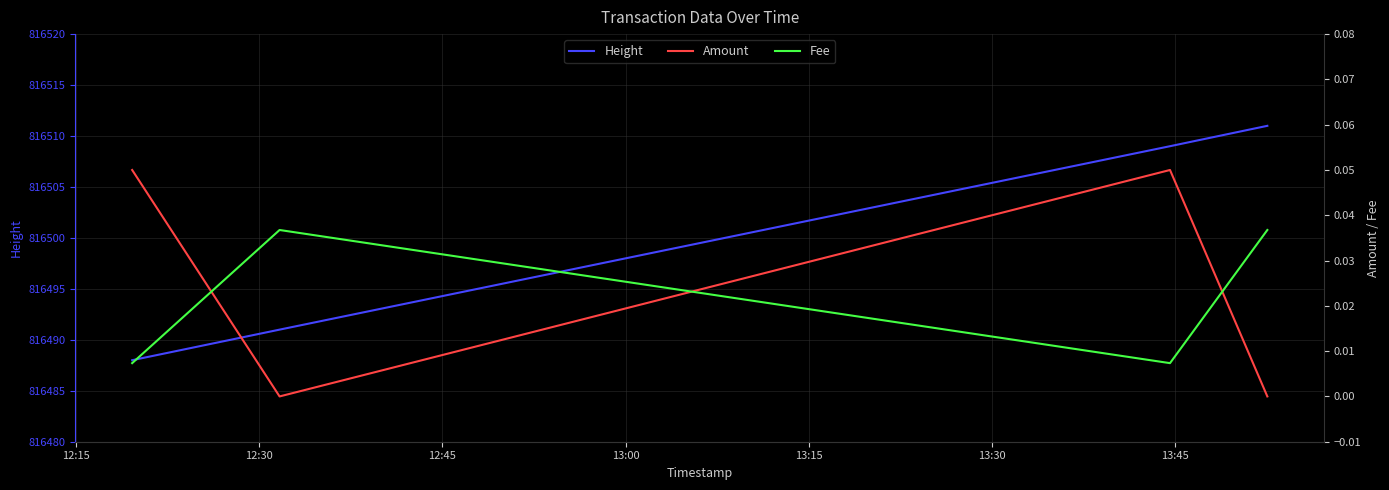

True or false: Height has more than 2 points higher than both neighbors.

False